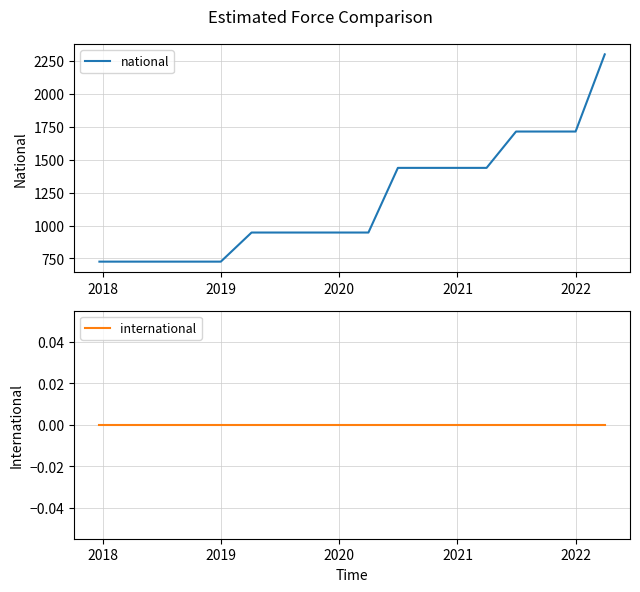

What is the highest value of the national series?

2300